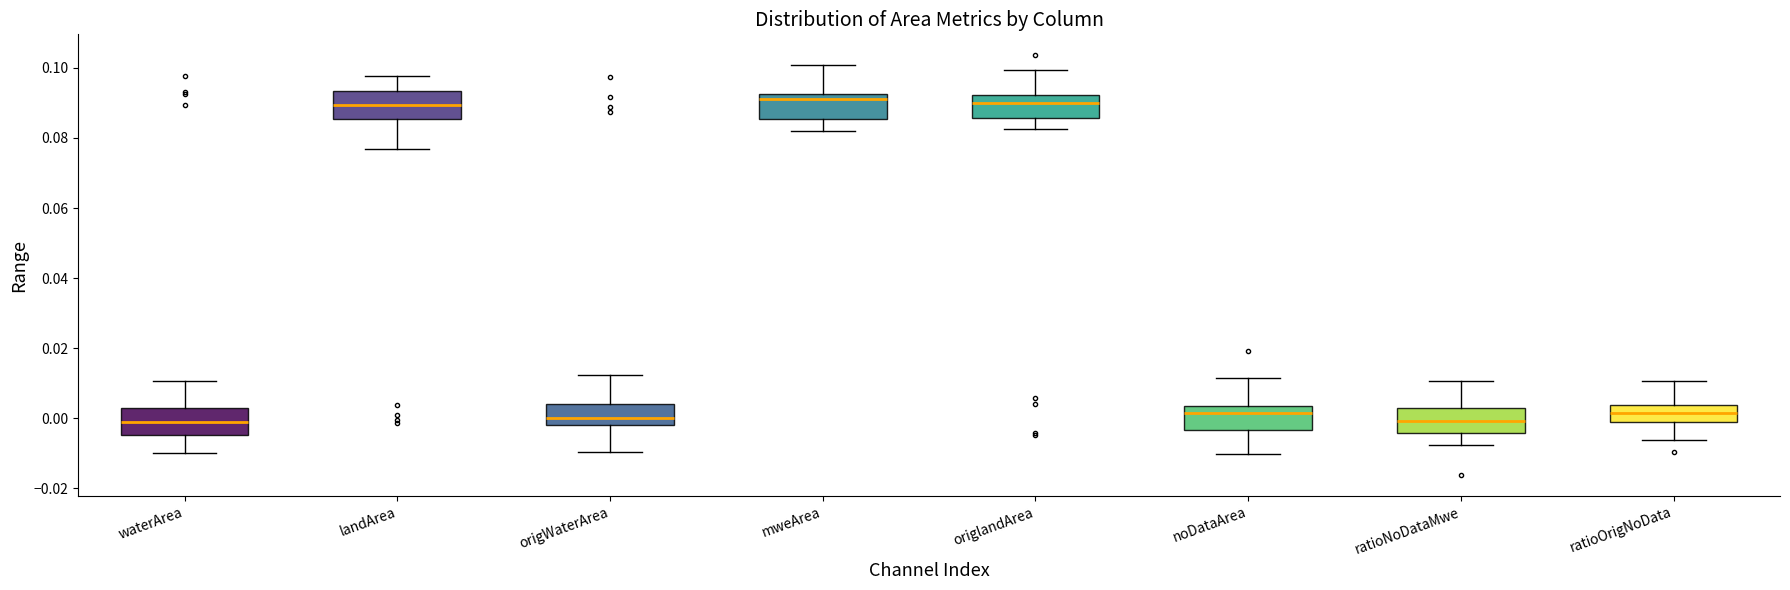

Where does the lower whisker of the box for mweArea end on the y-axis? The values are not printed on the chart, so give them approximately, as read against the axis.

0.082